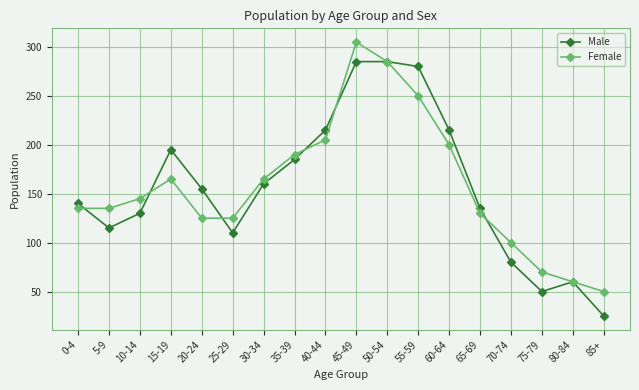

Which series ends up on top after the final intersection of Female and Male?

Female